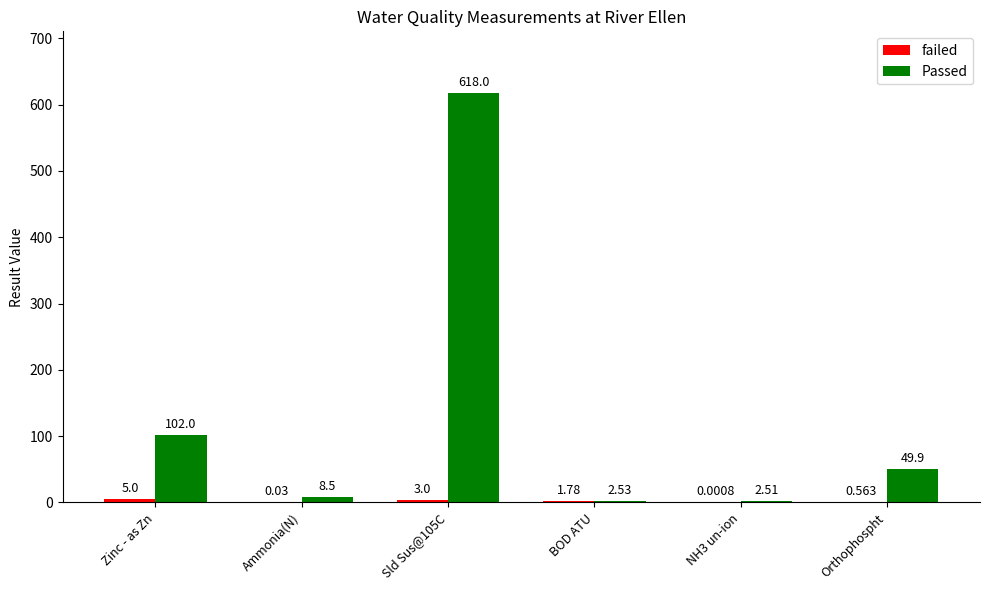

Which series has the largest total across all categories?

Passed